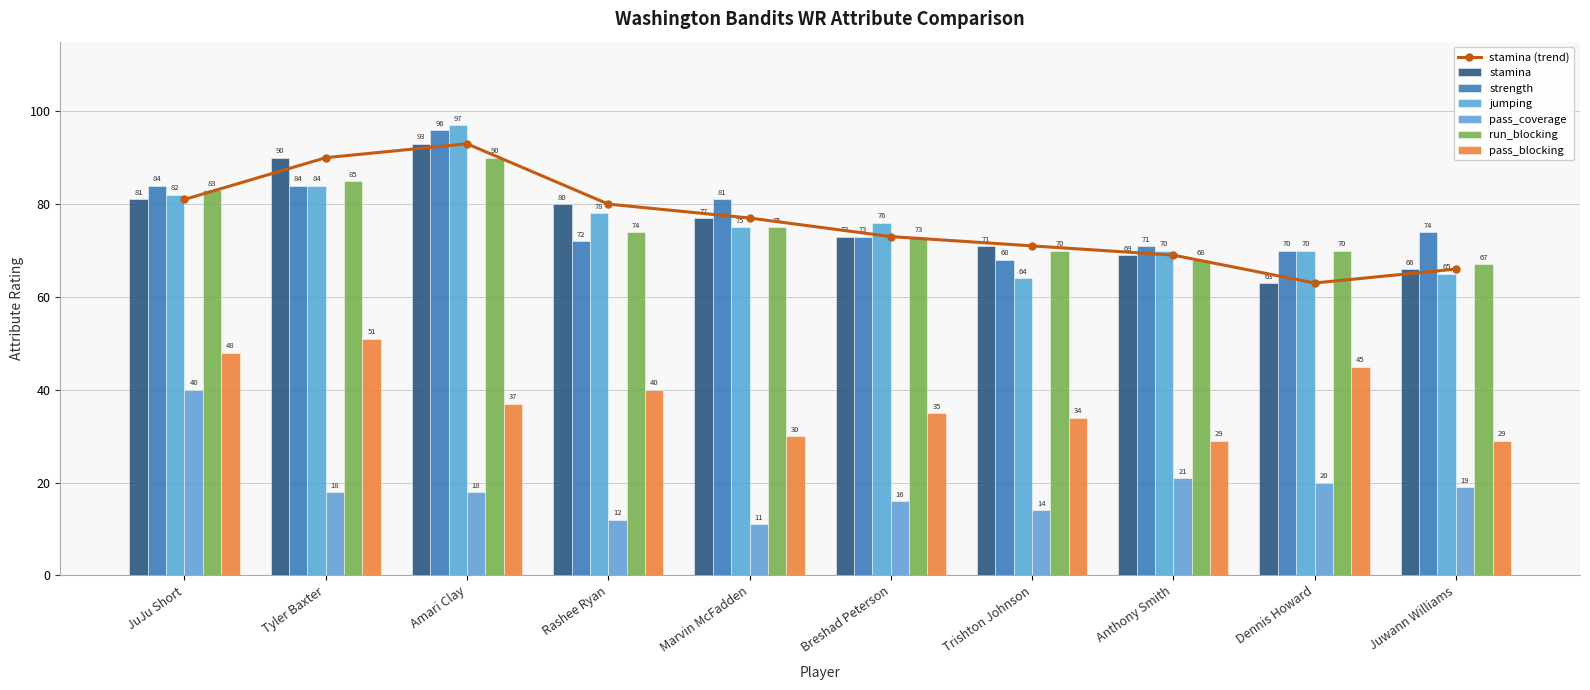

Which category has the lowest value in the strength series?

Trishton Johnson